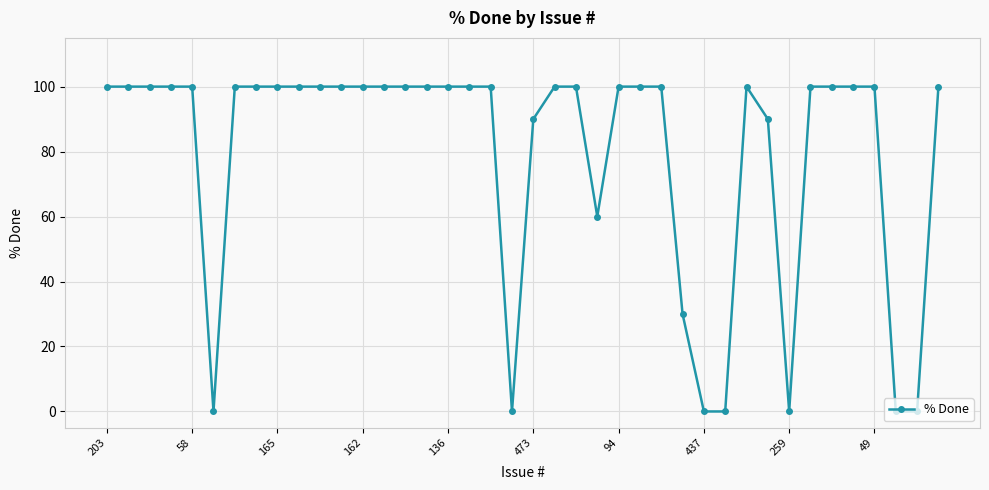

What is the value of the 25th point from the left?

100